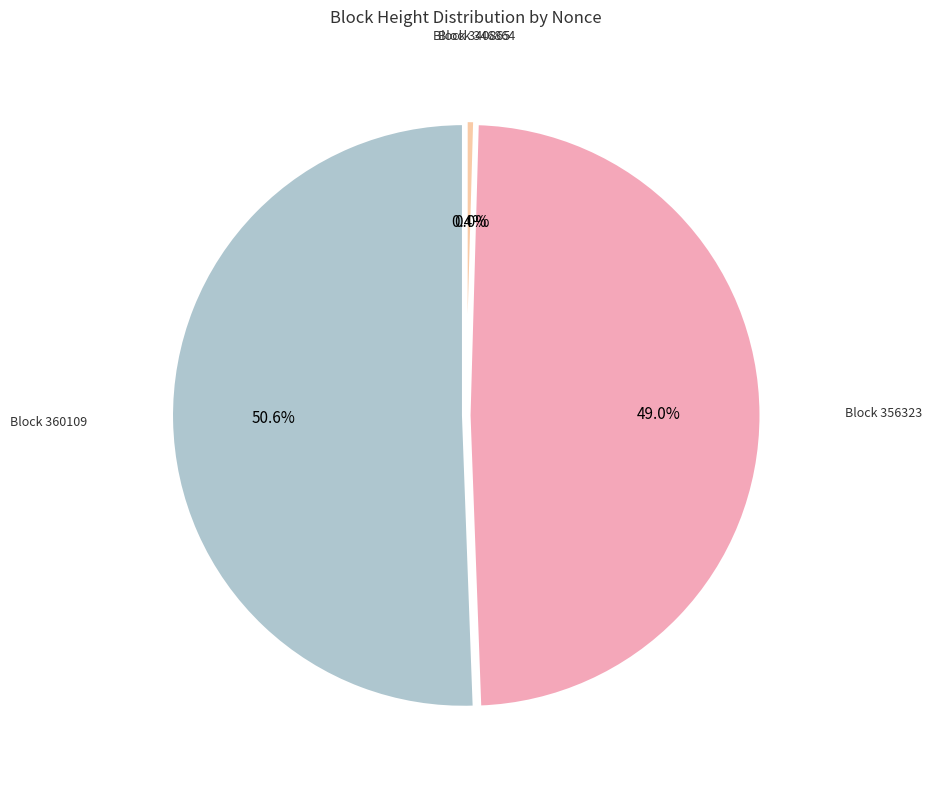

True or false: 346864 accounts for 1% of the total.

False